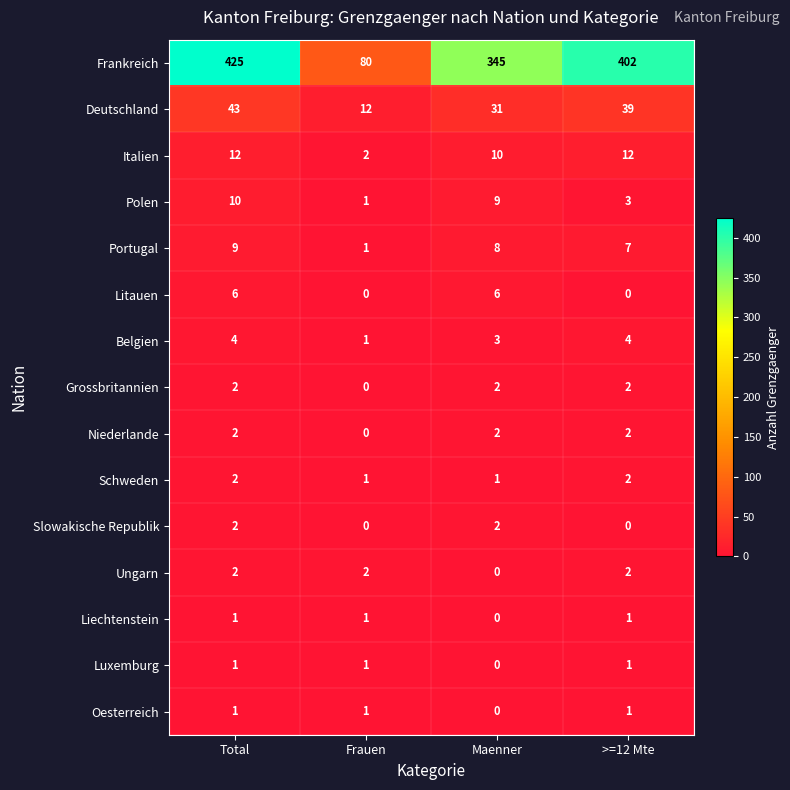

What is the difference between the Litauen values at Maenner and >=12 Mte?

6